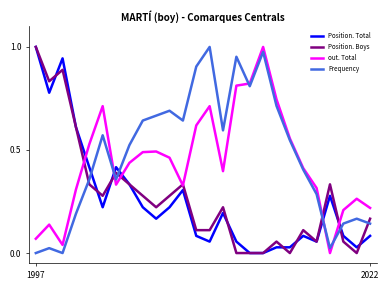

How many intersections are there between Position. Total and Frequency?

5